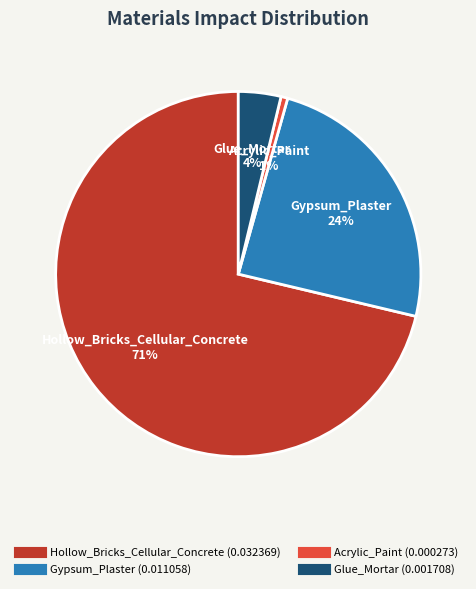

What percentage is the Hollow_Bricks_Cellular_Concrete slice, to the nearest percent?

71%